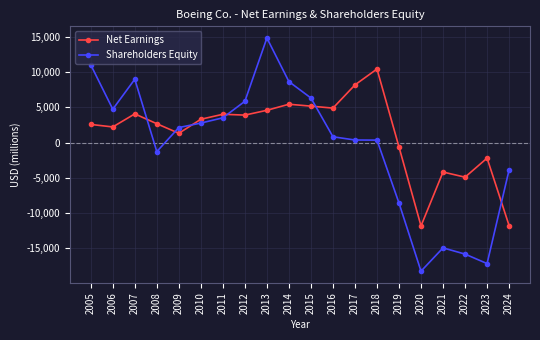

At how many categories does at least one series exceed 4171?

10